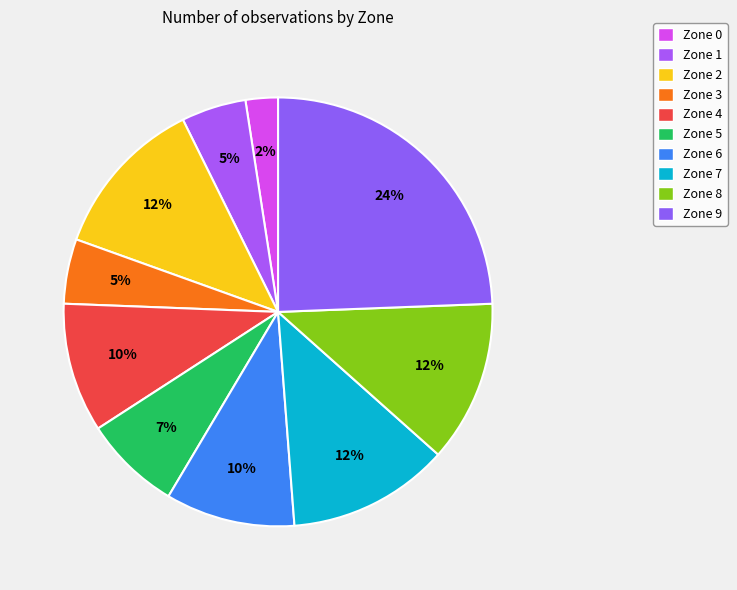

Is it true that Zone 6 is 19% of the pie?

False